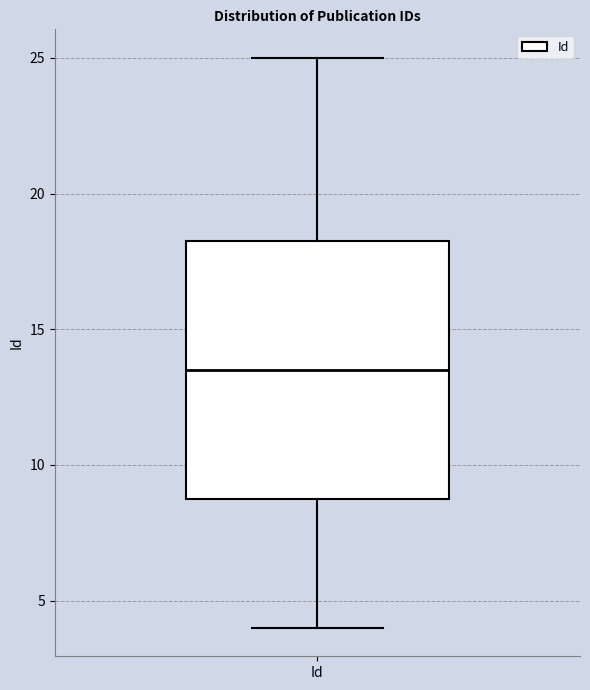

Read this box plot against the y-axis: the position of the median line, the range covered by the box, and the ends of both whiskers. The values are not printed on the chart, so give them approximately, as read against the axis.

median 13.5, box 9.0 to 18.5, whiskers 4.0 to 25.0